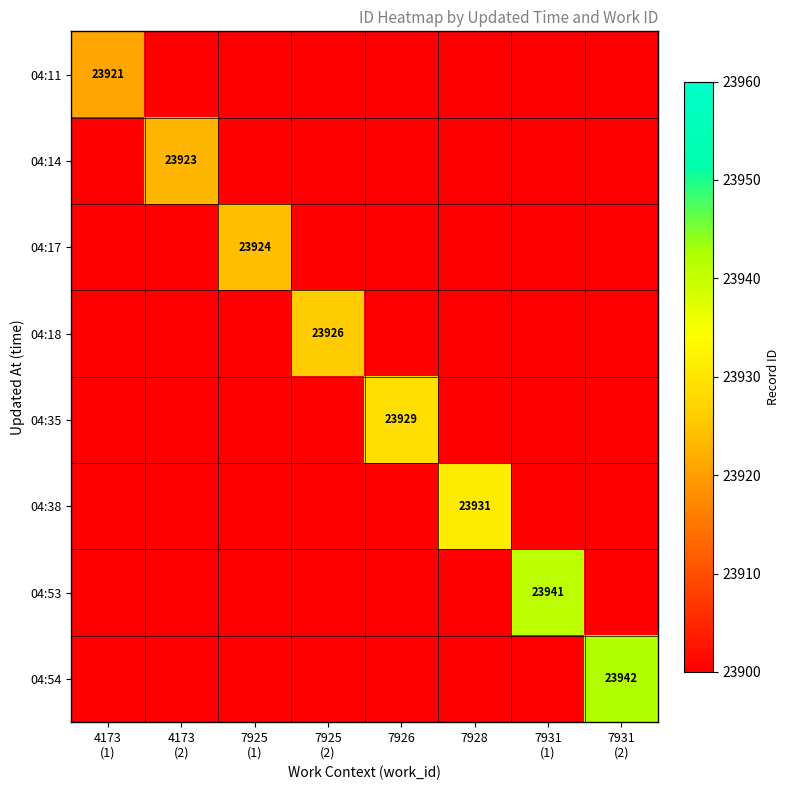

What is the total value across all series at 7925
(1)?

190671